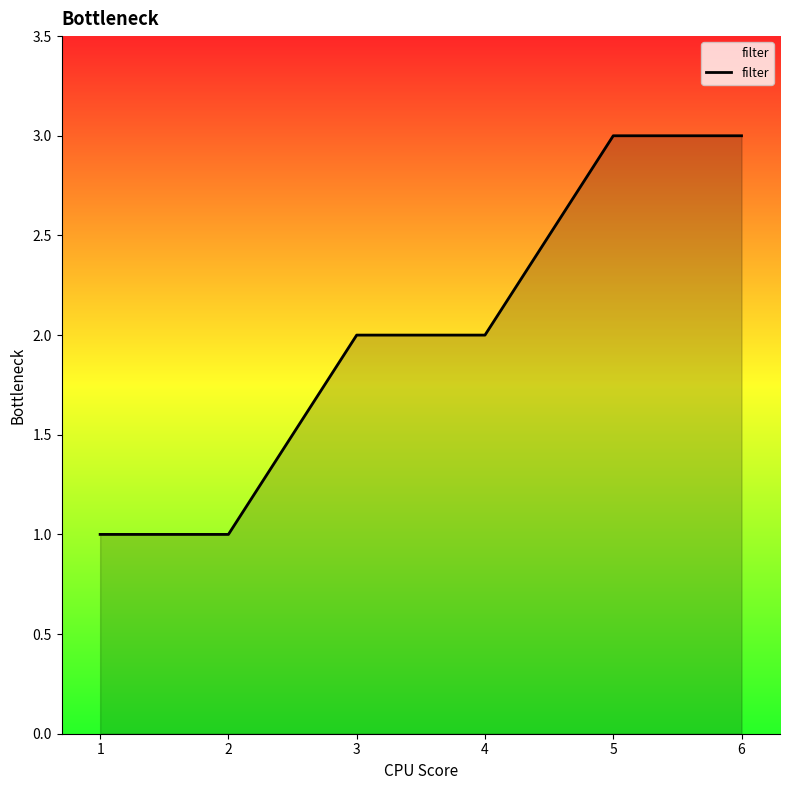

Reading left to right, transcribe all the data shown in this chart.

1=1	2=1	3=2	4=2	5=3	6=3